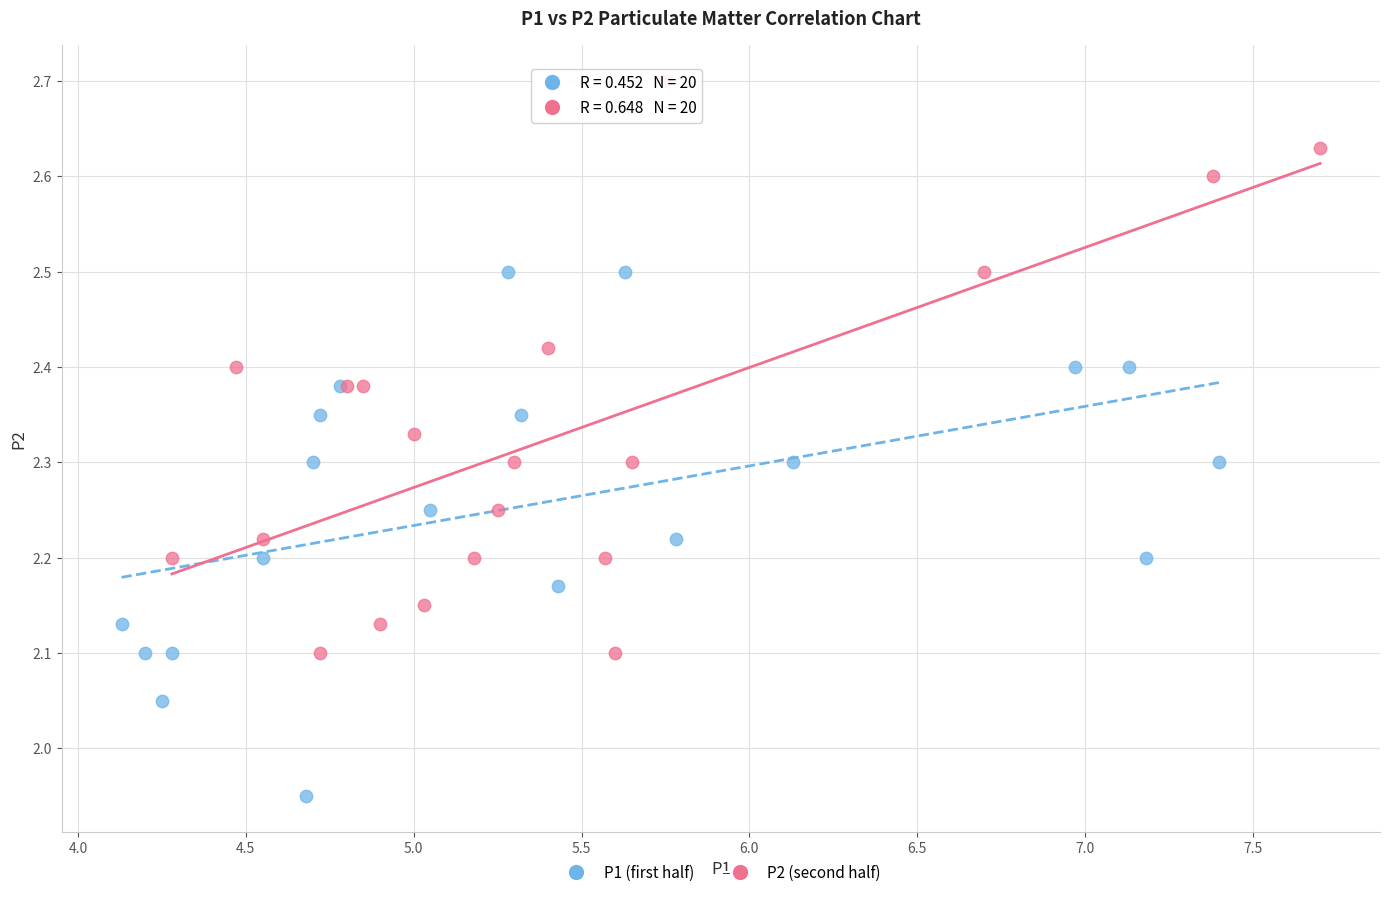

Which series reaches the minimum Y coordinate?

P1 (first half)